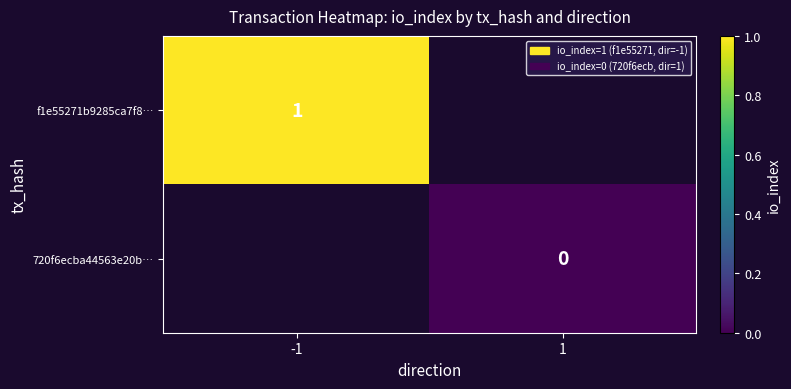

At how many categories does at least one series exceed 0?

1